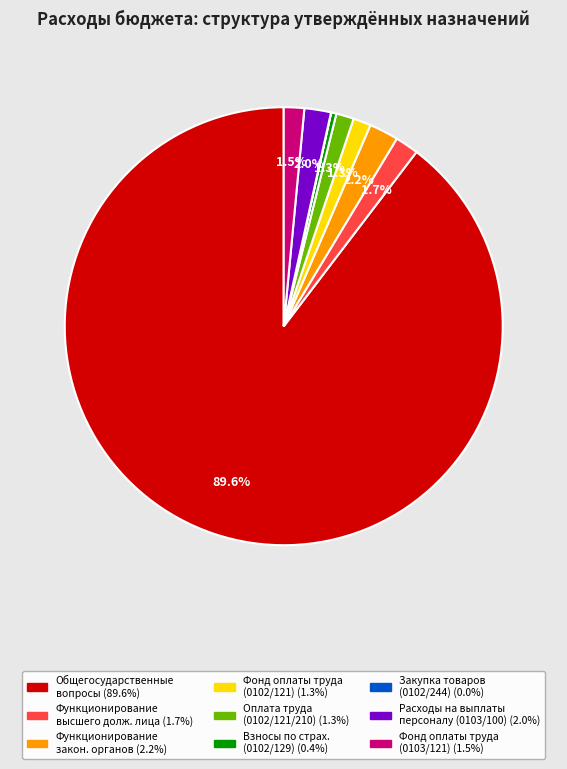

Is there a majority slice in this chart?

Yes